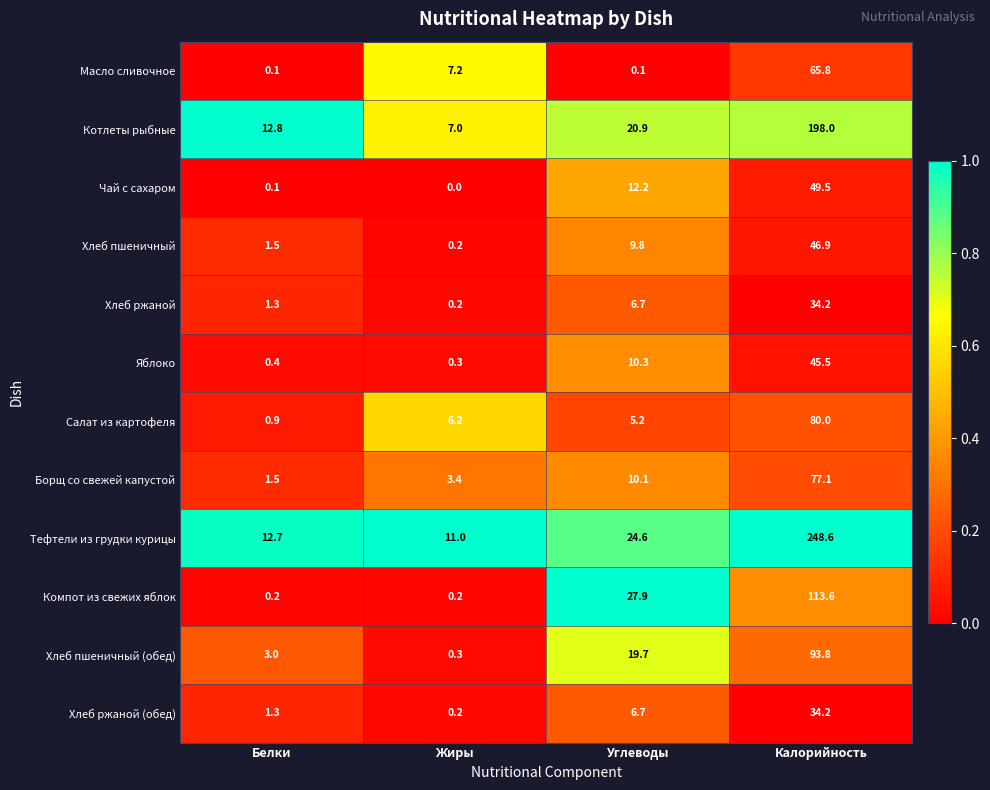

Rank the categories by Чай с сахаром value from lowest to highest.

Жиры, Белки, Углеводы, Калорийность